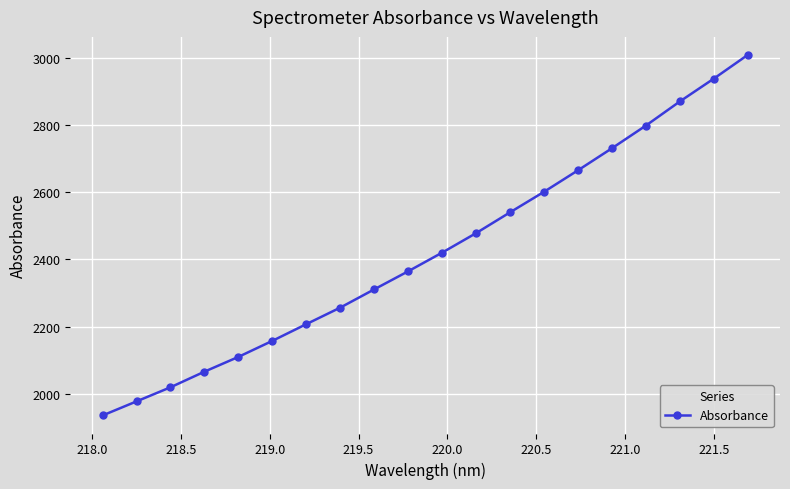

What is the sum of all values?

48450.8